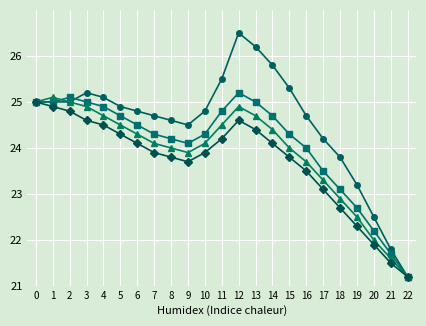

What is the difference between the highest and lowest values at 15?

1.5